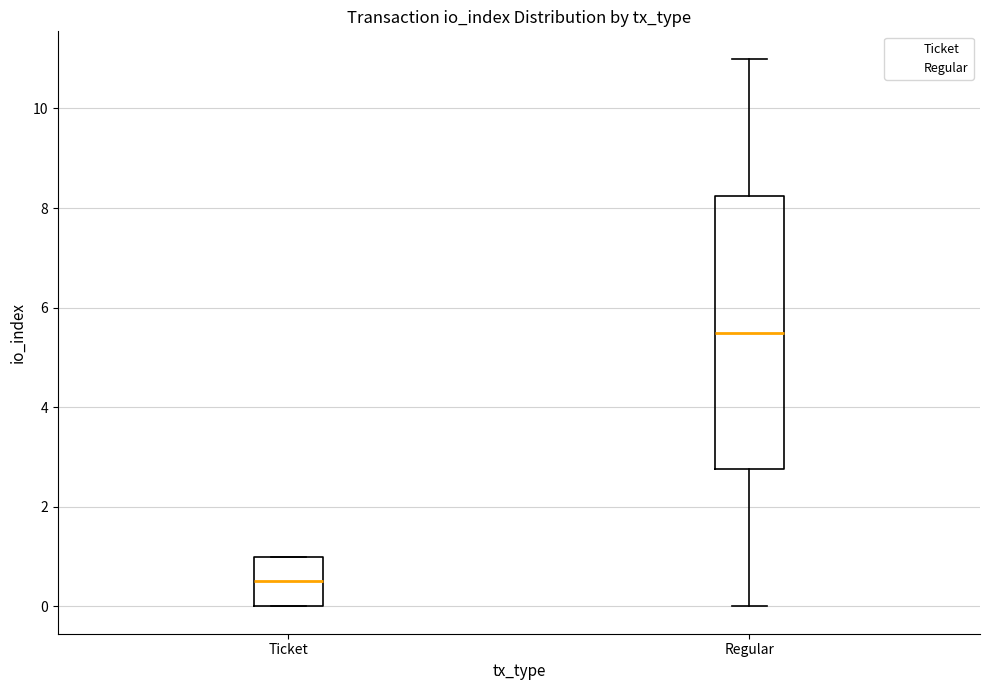

Comparing the boxes themselves (not the whiskers), which one is the tallest?

Regular